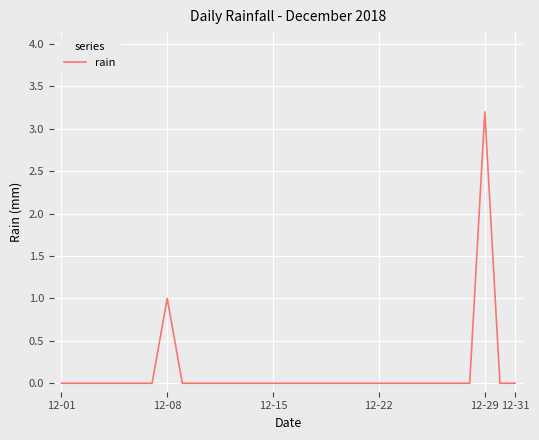

What is the maximum value shown in the chart?

3.2